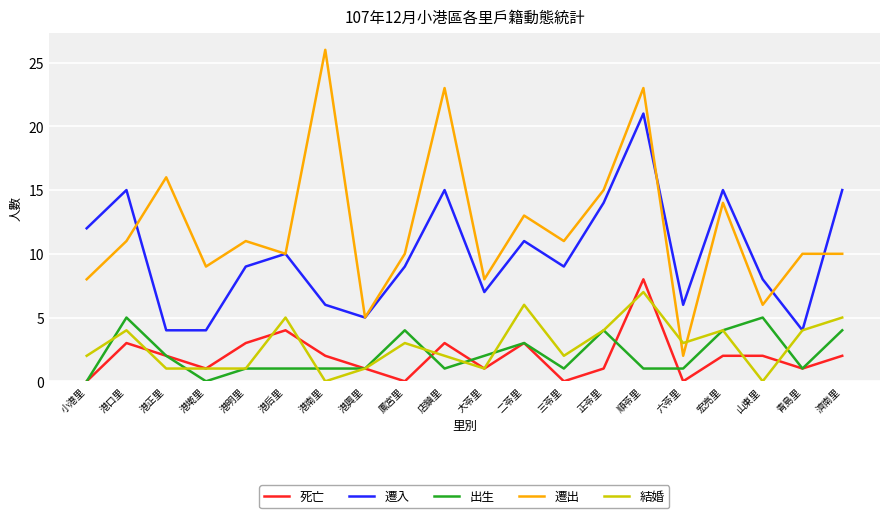

What is the total value across all series at 宏亮里?

39